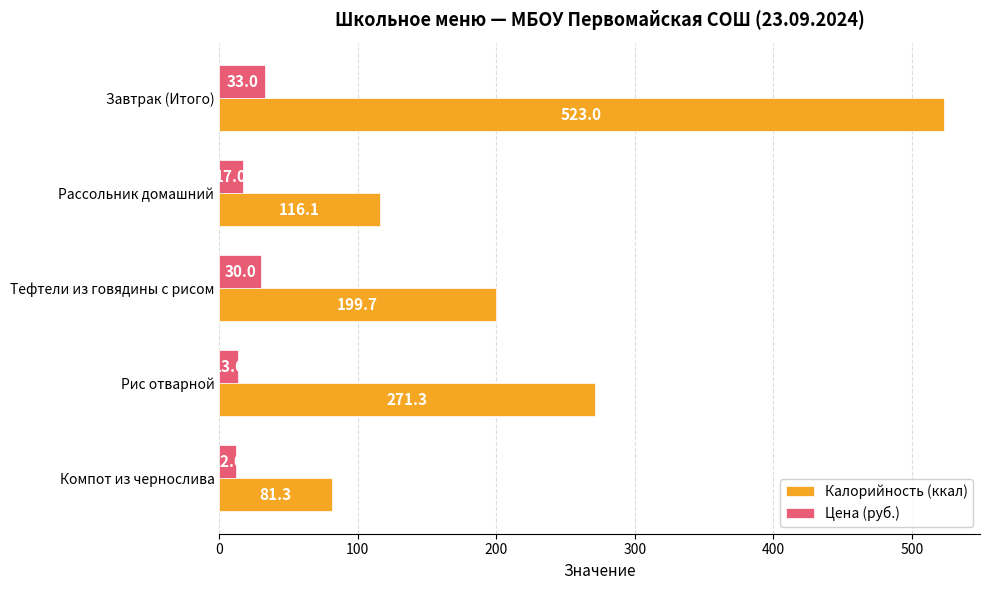

List the series in order of their overall mean, highest first.

Калорийность (ккал), Цена (руб.)